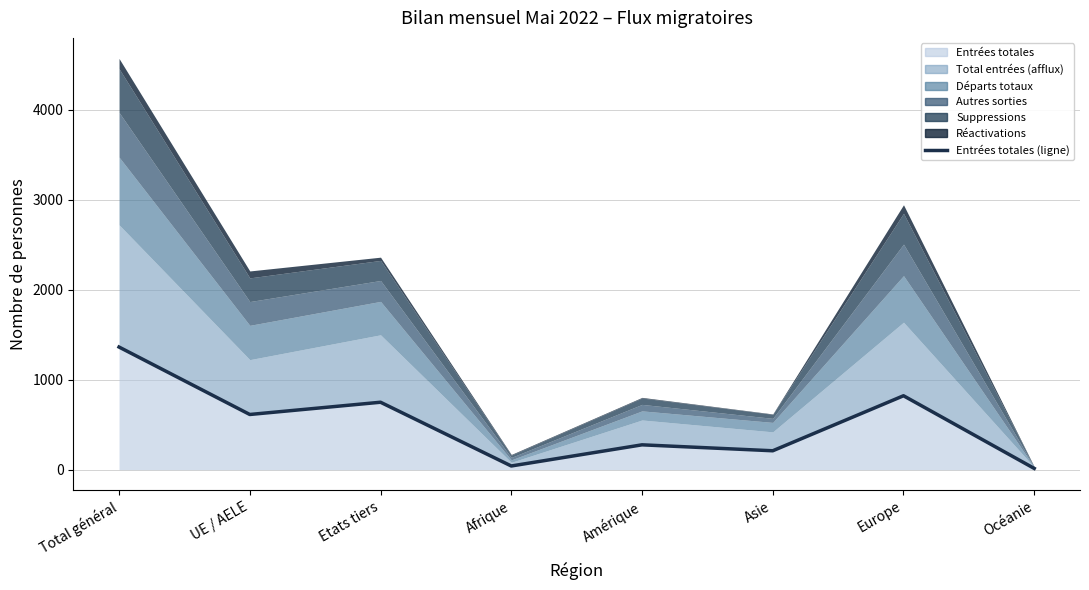

What is the smallest value displayed?

14